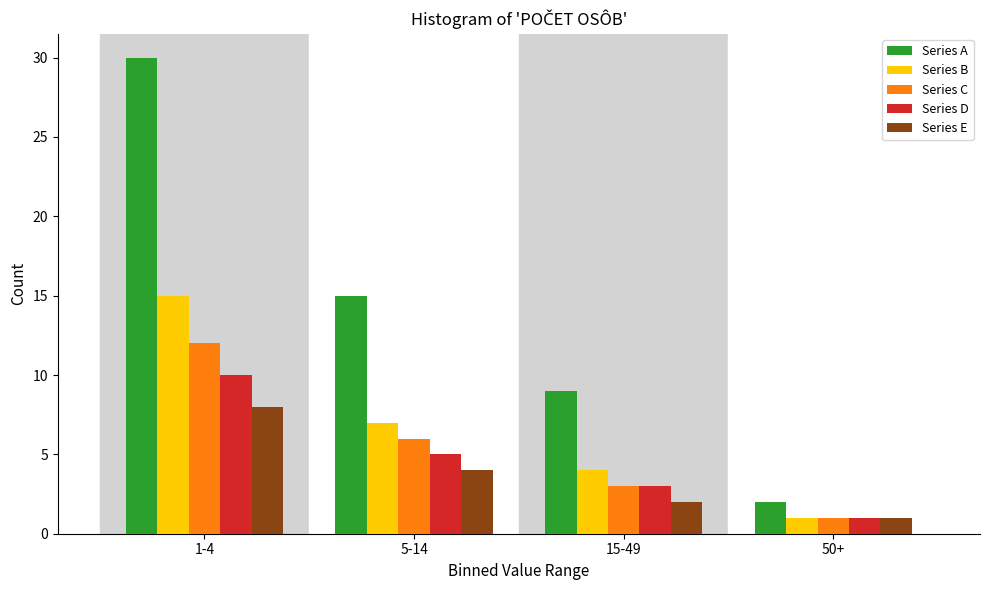

Reading left to right, what are all the values shown in this chart?

Series A: 30	15	9	2
Series B: 15	7	4	1
Series C: 12	6	3	1
Series D: 10	5	3	1
Series E: 8	4	2	1